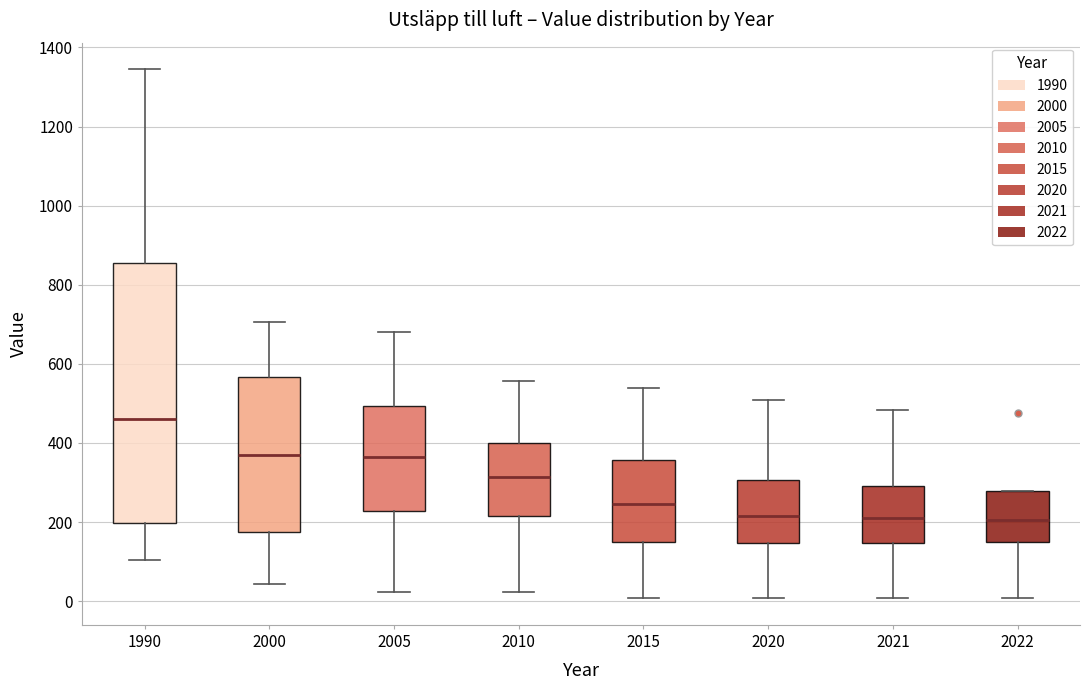

Where does the median line of the box at x = 2000 sit on the y-axis? The values are not printed on the chart, so give them approximately, as read against the axis.

360